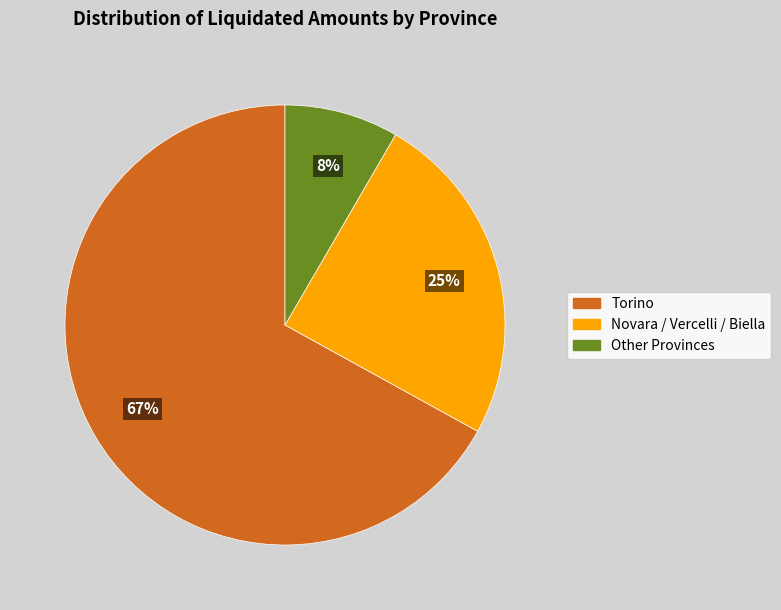

Is there a majority slice in this chart?

Yes